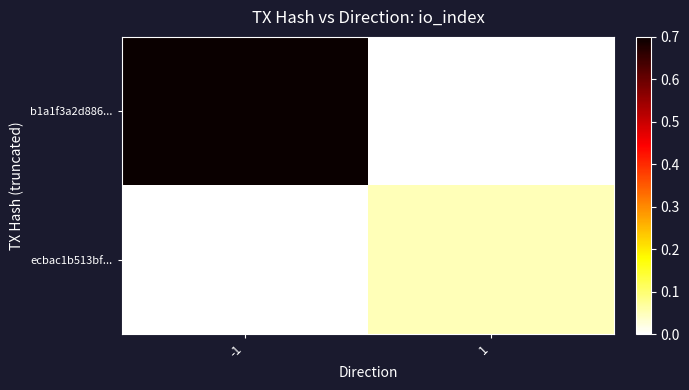

At how many categories does at least one series exceed 0?

2